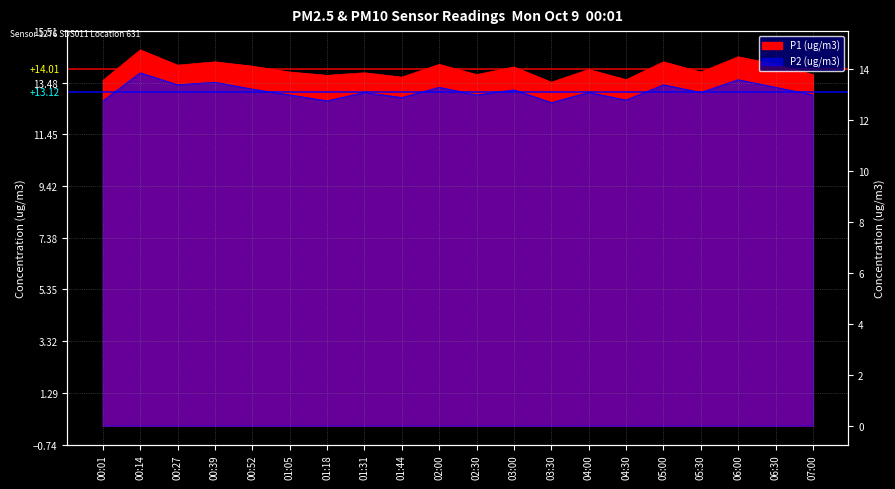

Which category has the lowest value in the P1 (ug/m3) series?

03:30